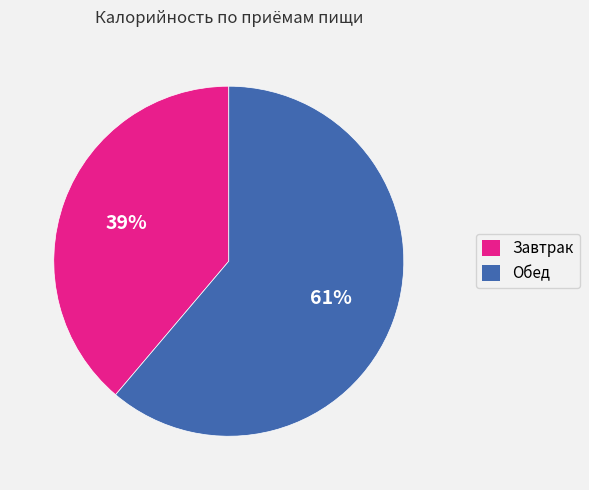

Count the number of slices in the pie.

2